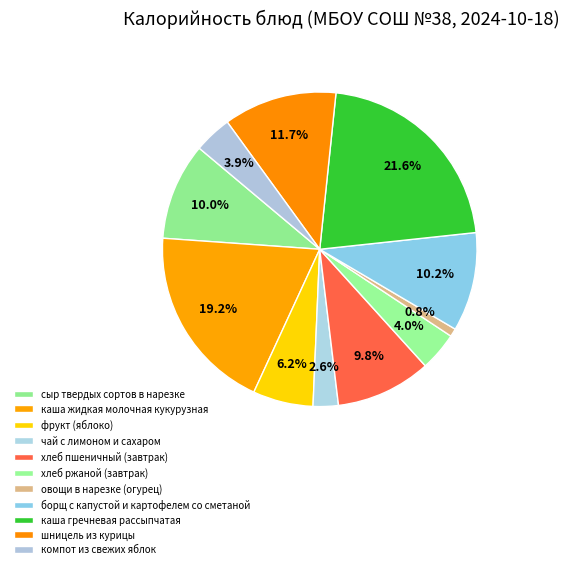

Count the number of slices in the pie.

11